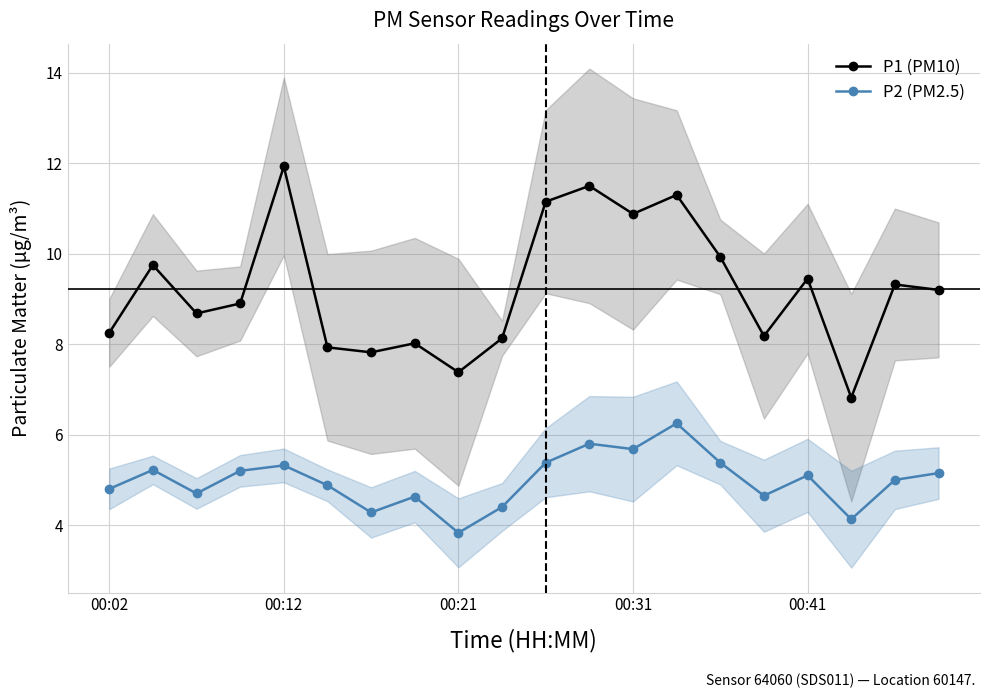

True or false: P2 (PM2.5) has more than 0 points higher than both neighbors.

True